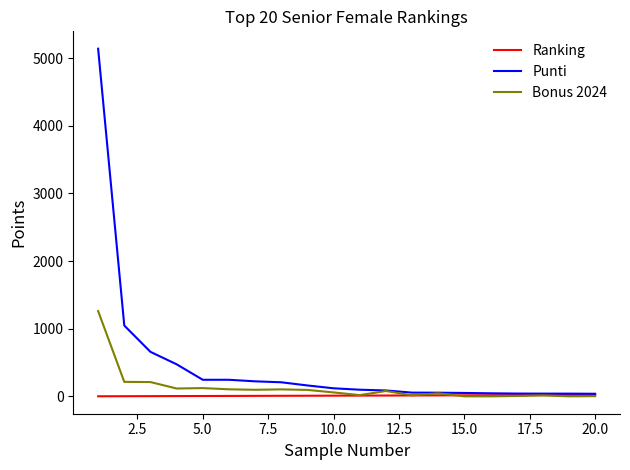

What is the greatest value displayed?

5141